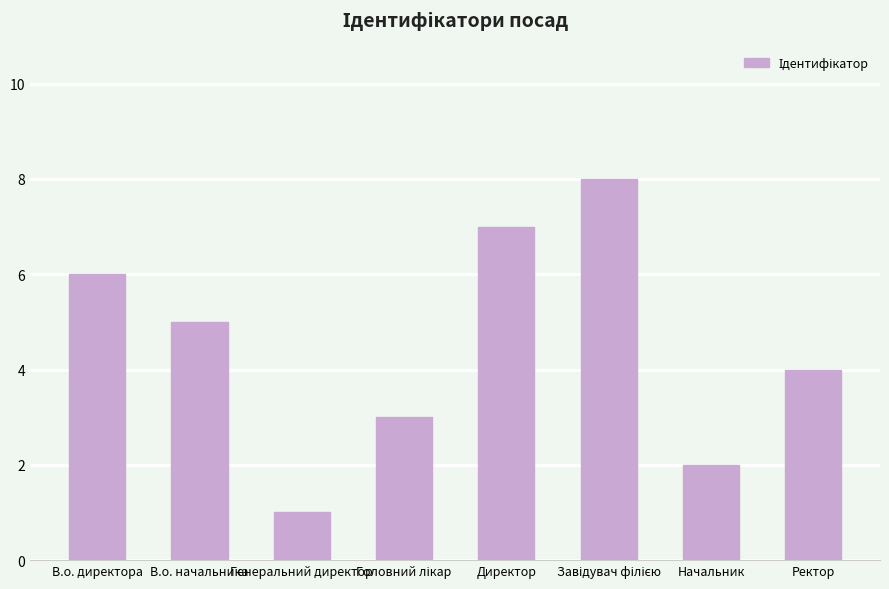

What is the greatest value displayed?

8